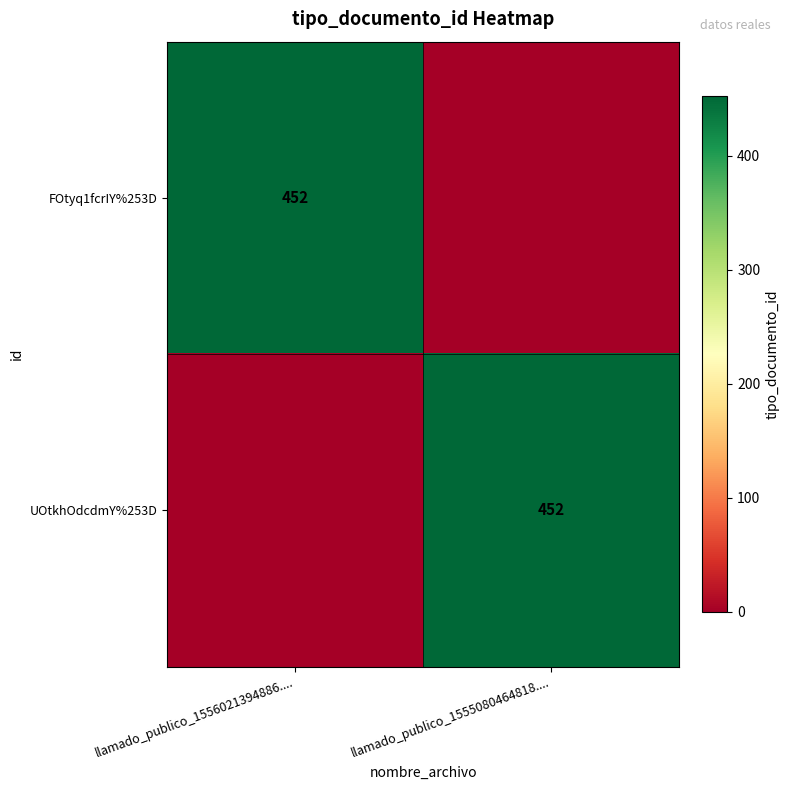

Is it true that FOtyq1fcrIY%253D equals 452 at llamado_publico_1556021394886....?

True